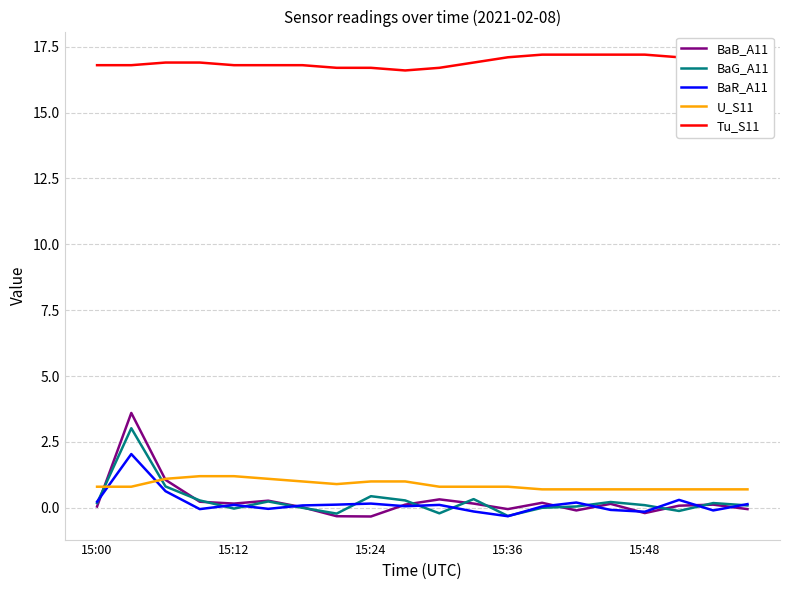

Which series has the largest total across all categories?

Tu_S11